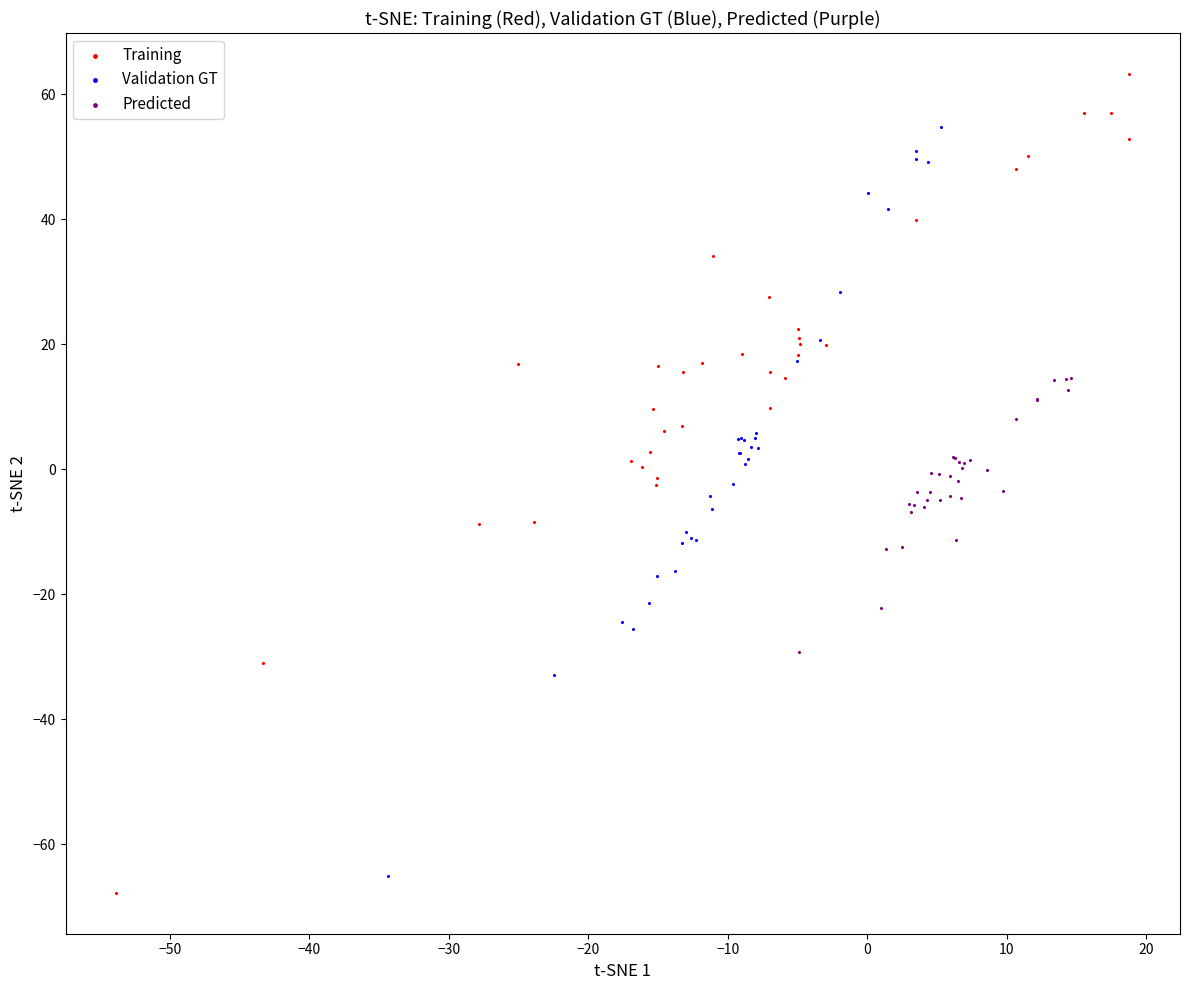

Which series contains the lowest Y value?

Training